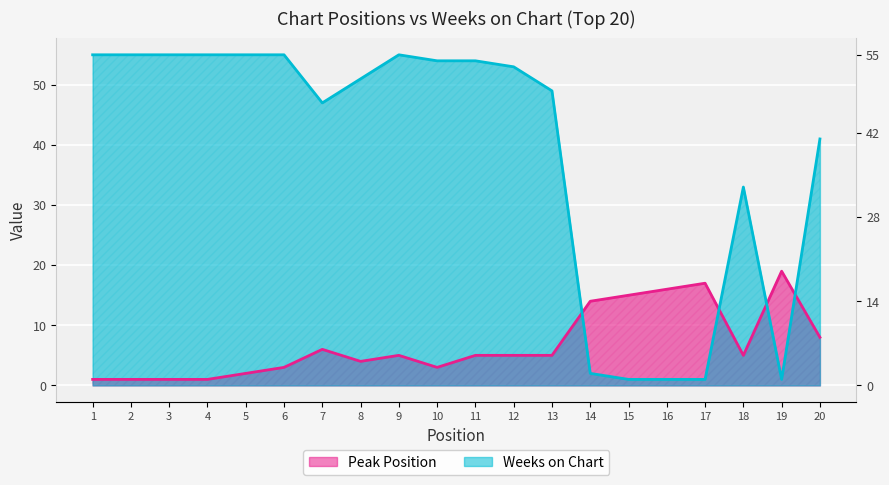

What is the total value across all series at 6?

58